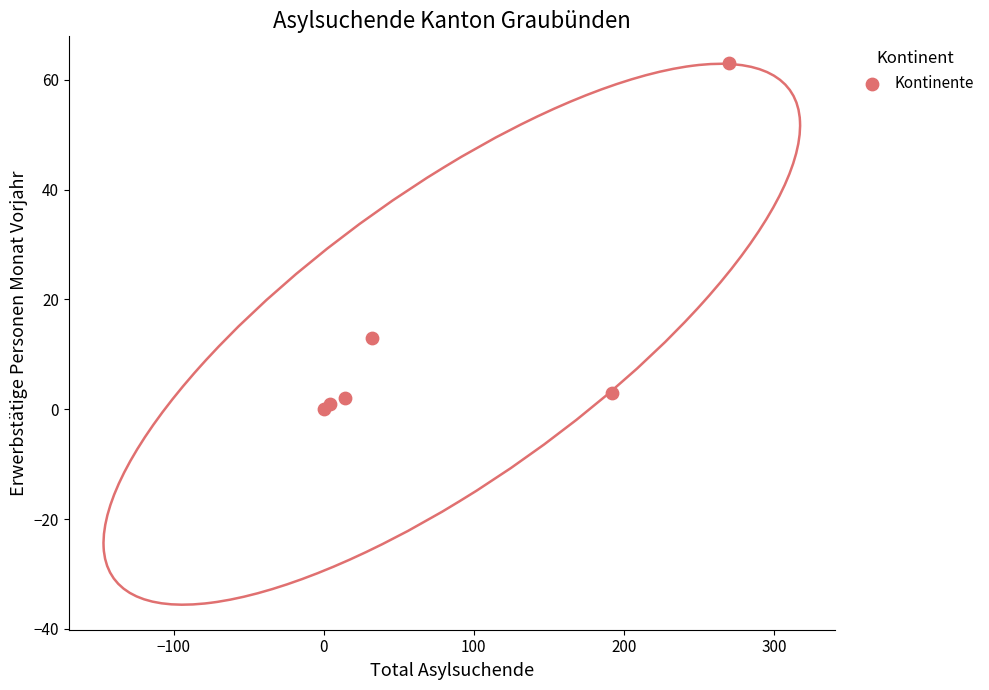

What Y value in the scatter plot is closest to 31?

13